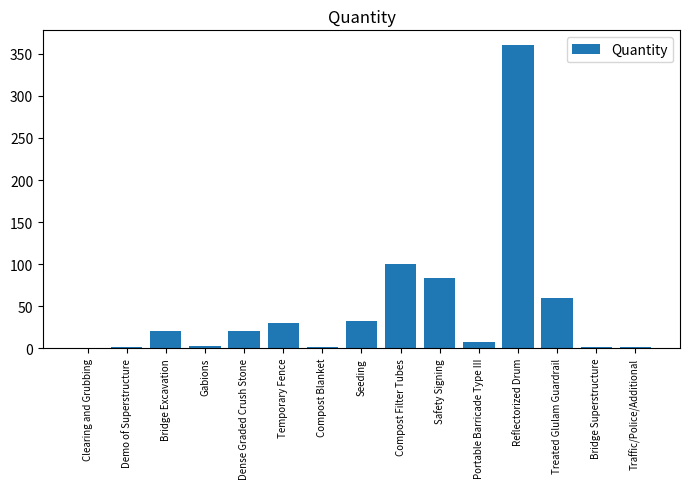

True or false: the data shows 30.0 at Temporary Fence.

True